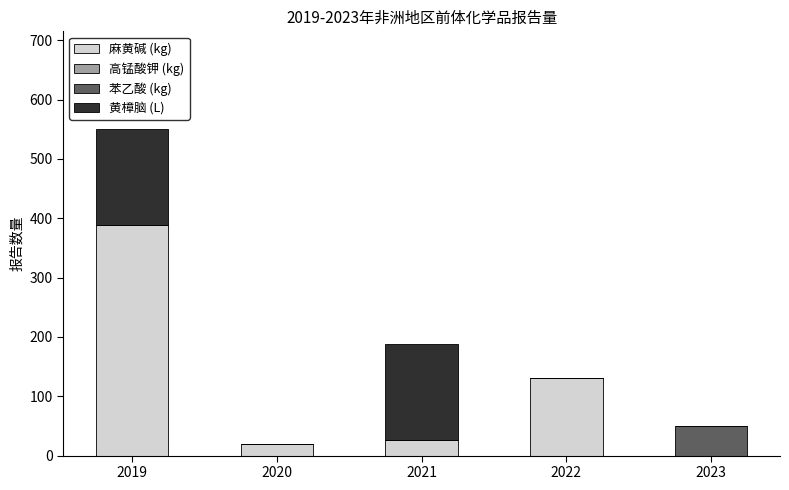

At which category is the sum across all series the highest?

2019